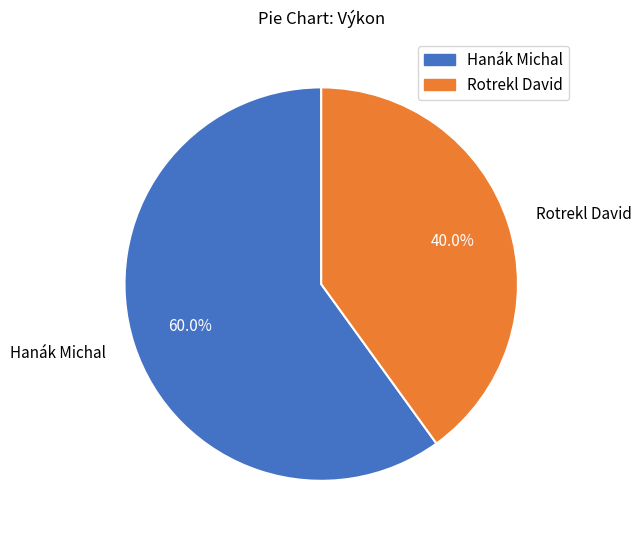

Count the number of slices in the pie.

2